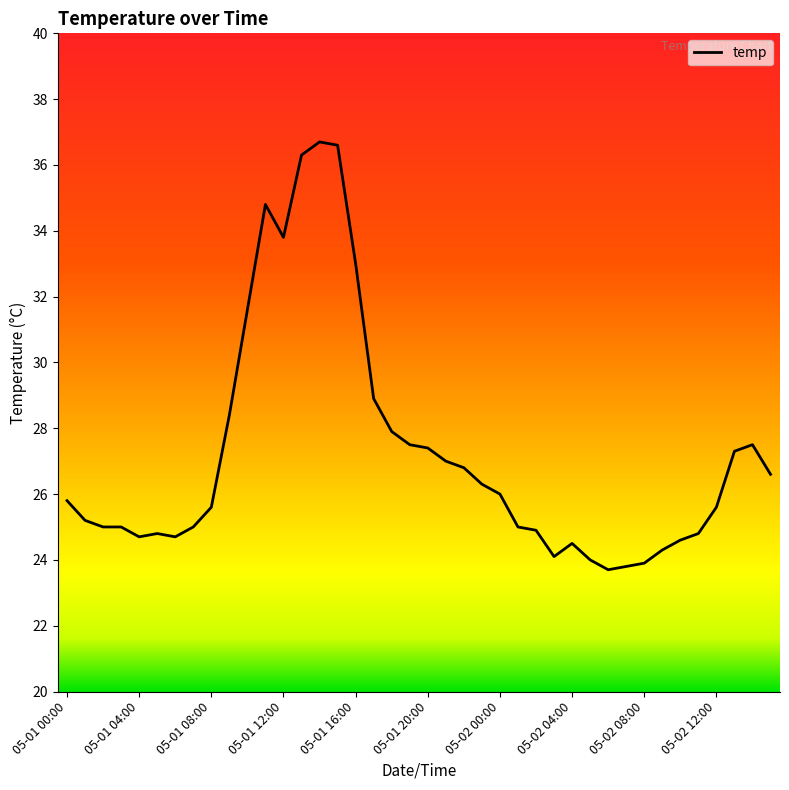

What is the maximum value shown in the chart?

36.7